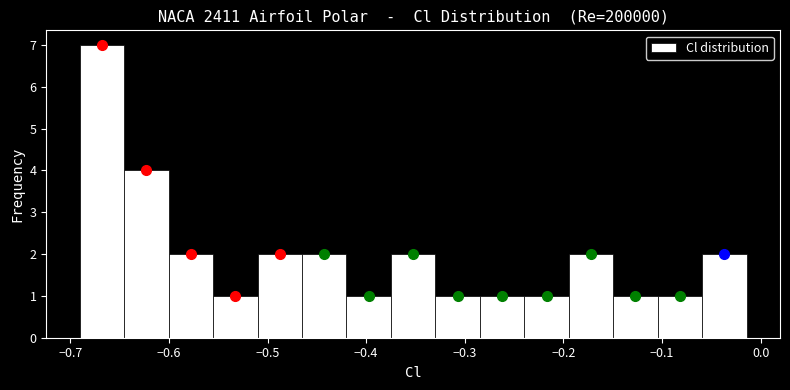

Reading left to right, transcribe this chart: for each bar, give the range it covers on the x-axis and its height. Neither the bar edges nor the heights are printed on the chart, so give them approximately, as read against the axes.

-0.69 to -0.65: 7
-0.65 to -0.60: 4
-0.60 to -0.56: 2
-0.56 to -0.51: 1
-0.51 to -0.47: 2
-0.47 to -0.42: 2
-0.42 to -0.37: 1
-0.37 to -0.33: 2
-0.33 to -0.28: 1
-0.28 to -0.24: 1
-0.24 to -0.19: 1
-0.19 to -0.15: 2
-0.15 to -0.10: 1
-0.10 to -0.06: 1
-0.06 to -0.01: 2